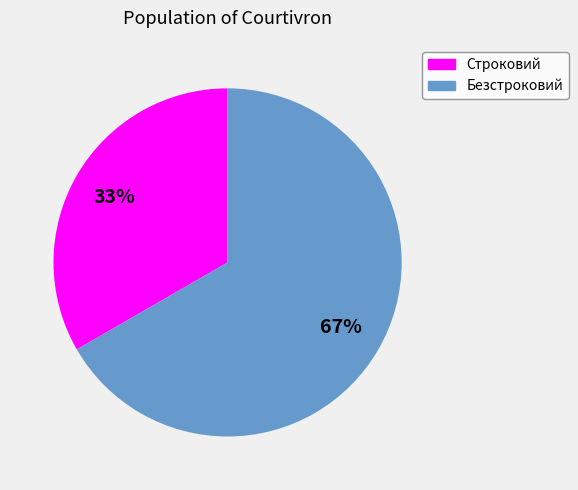

To the nearest percent, what percentage of the pie is Безстроковий?

67%